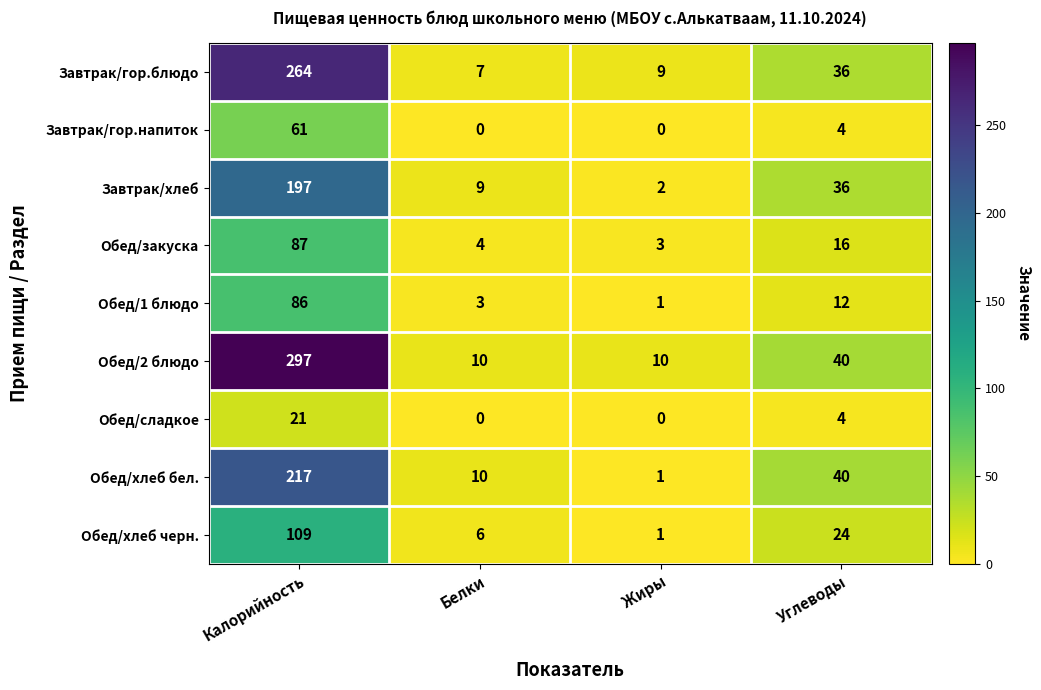

Count the number of categories in the chart.

4